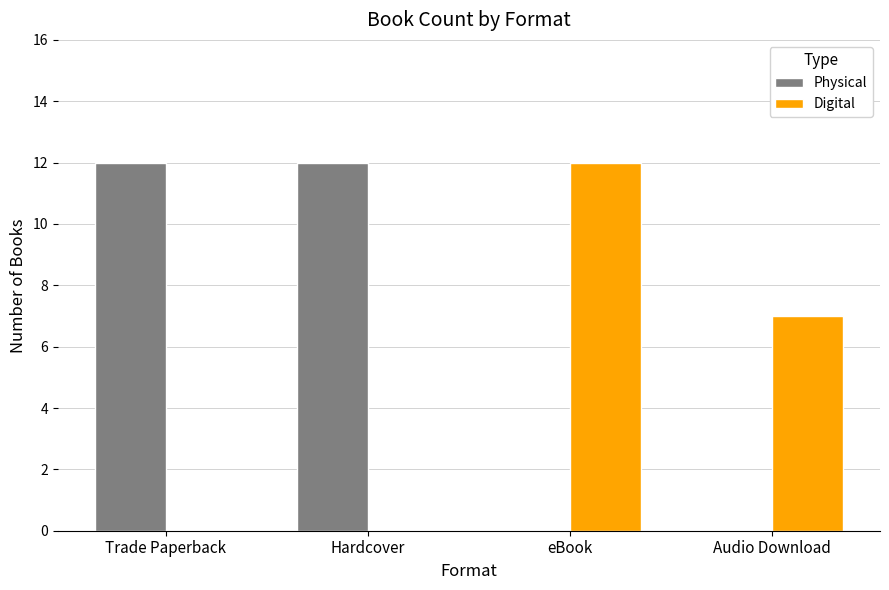

Which series changed the most between eBook and Audio Download?

Digital